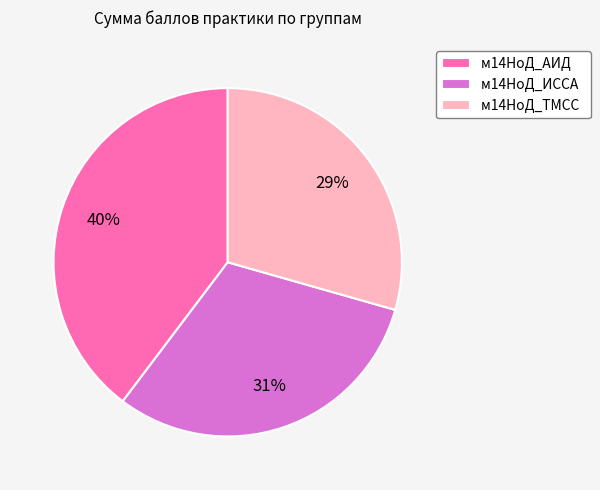

How many segments does this pie chart have?

3